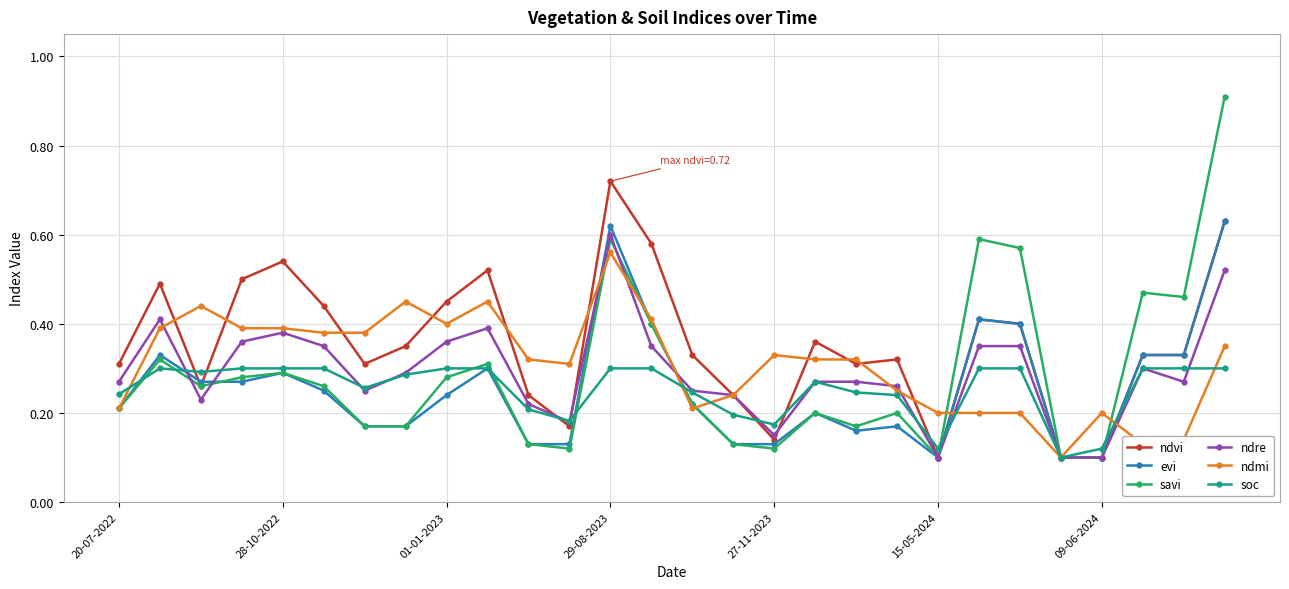

Count the ndmi values in the range 0 to 1.

28